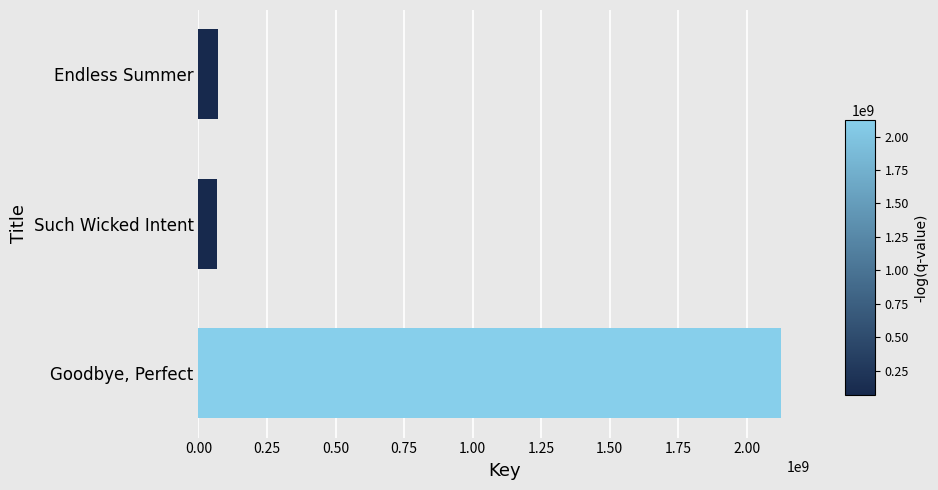

What is the greatest value displayed?

2123973923